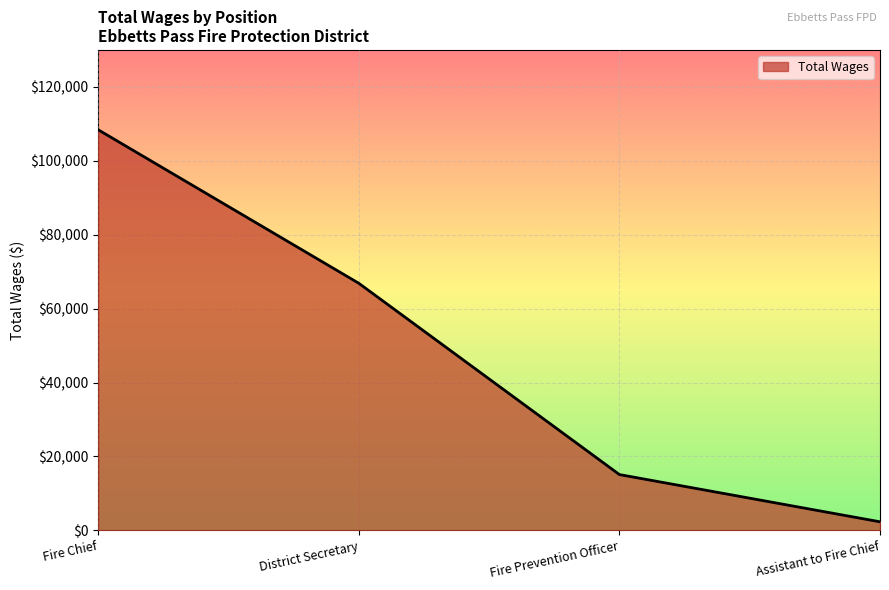

At which category does the chart reach its minimum across all series?

Assistant to Fire Chief